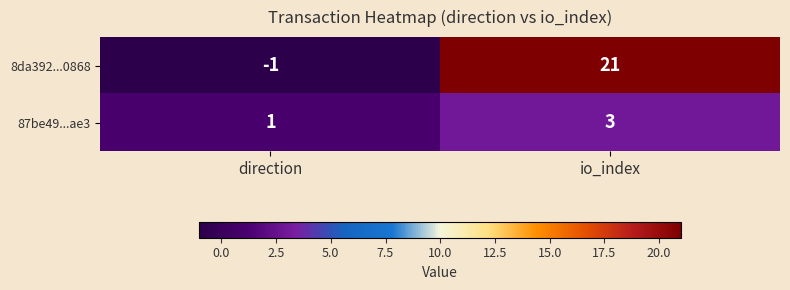

Where is 8da392...0868 nearest to the value 10?

direction